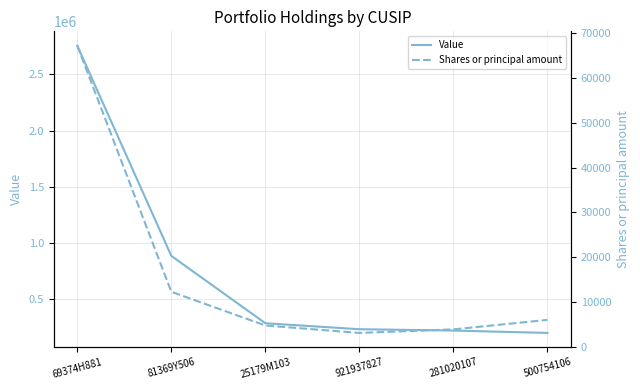

What are all the series names shown in the legend?

Value, Shares or principal amount